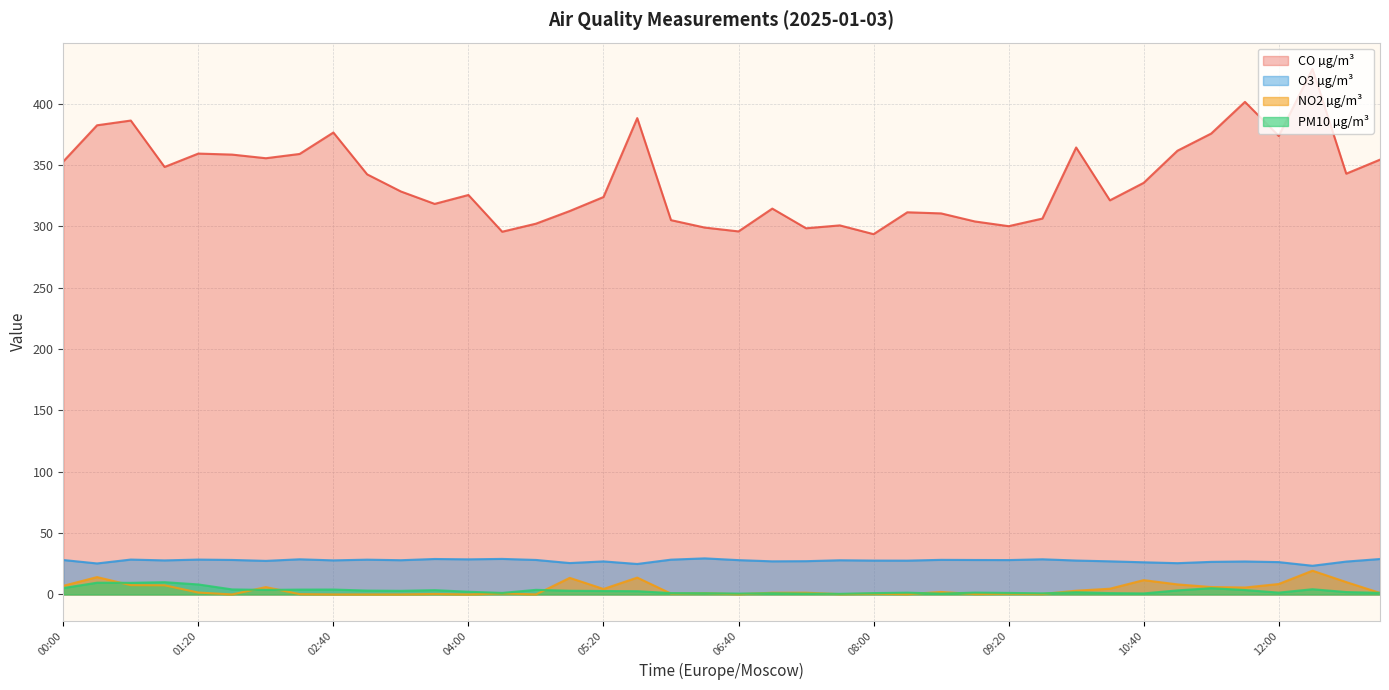

Reading right to left, what are all the values shown in this chart?

CO µg/m³: 354.3	342.9	428.2	373.7	401.4	375.6	361.6	335.4	321.1	364.2	306.3	300.1	303.9	310.5	311.4	293.6	300.7	298.4	314.4	295.8	299.0	305.0	388.2	323.8	312.4	302.1	295.6	325.5	318.2	328.4	342.3	376.4	358.9	355.5	358.4	359.2	348.3	386.2	382.3	352.8
O3 µg/m³: 28.9	26.8	23.4	26.4	26.9	26.5	25.5	26.2	27.0	27.6	28.6	28.0	28.1	28.2	27.6	27.6	27.9	27.1	27.0	28.0	29.4	28.4	24.8	26.9	25.6	28.1	29.0	28.6	28.9	27.9	28.3	27.8	28.7	27.4	28.1	28.4	27.7	28.4	25.3	28.1
NO2 µg/m³: 1.2	10.1	19.4	8.5	5.7	6.0	8.2	11.7	4.7	3.1	0.3	0.6	0.3	2.0	0.3	0.6	0.3	1.4	1.4	0.2	1.1	0.7	13.7	4.5	13.5	0.0	0.9	0.0	0.4	0.0	0.0	0.0	0.3	6.0	0.0	1.6	7.5	7.6	14.1	7.0
PM10 µg/m³: 1.3	1.9	4.2	1.5	3.6	5.1	3.3	0.8	1.1	1.8	0.9	1.2	1.5	0.7	1.4	1.1	0.5	0.7	1.0	0.7	1.0	1.1	2.6	2.8	3.0	3.8	1.2	2.2	3.5	3.0	3.1	4.0	4.0	3.7	4.1	8.2	10.0	9.4	9.6	5.2